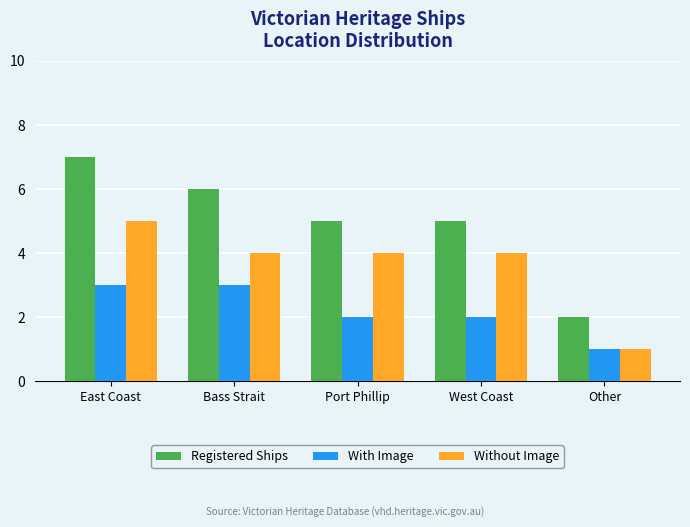

Does the chart contain stacked bars?

No